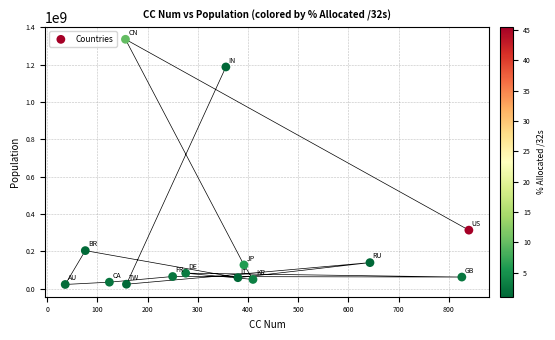

What Y value in the scatter plot is closest to 678888676?

312953563